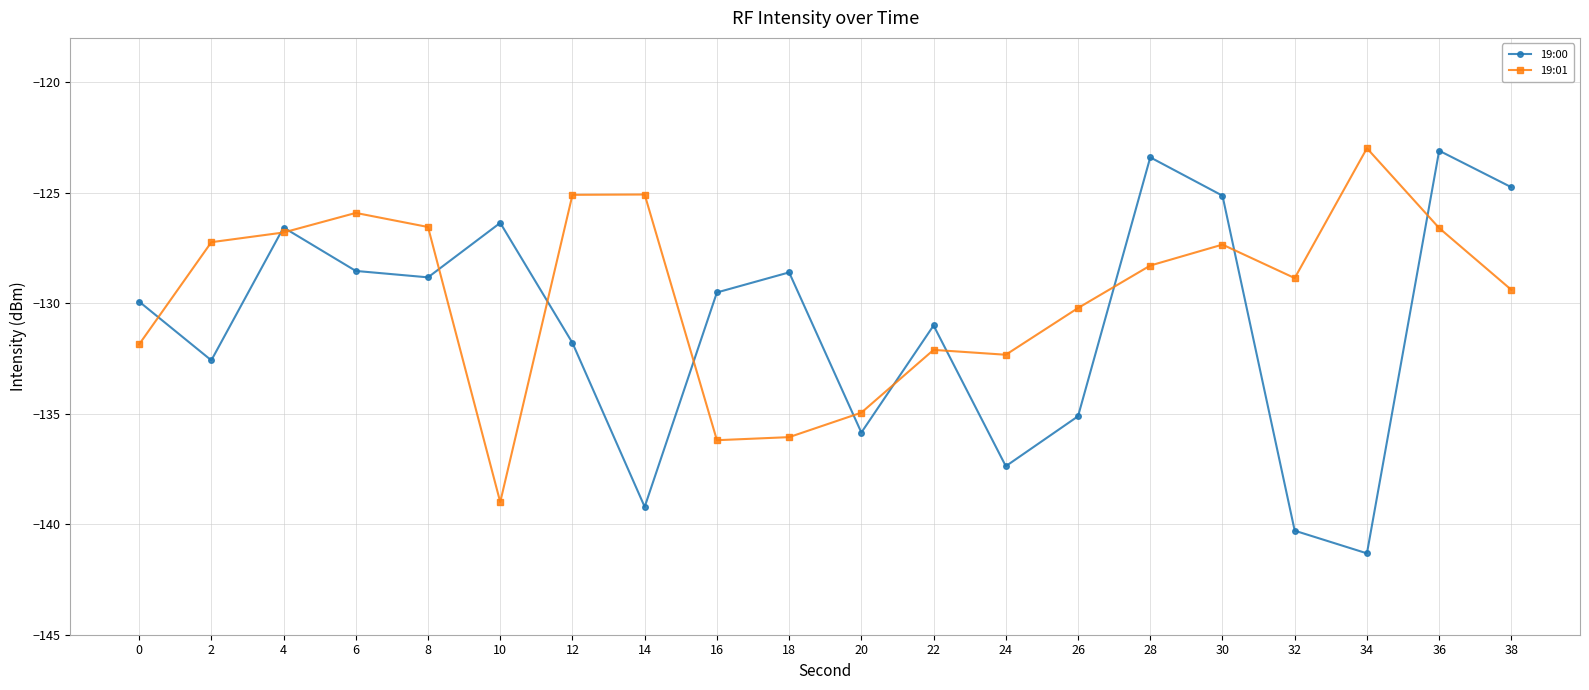

What is the difference between the 19:01 values at 34 and 24?

9.3